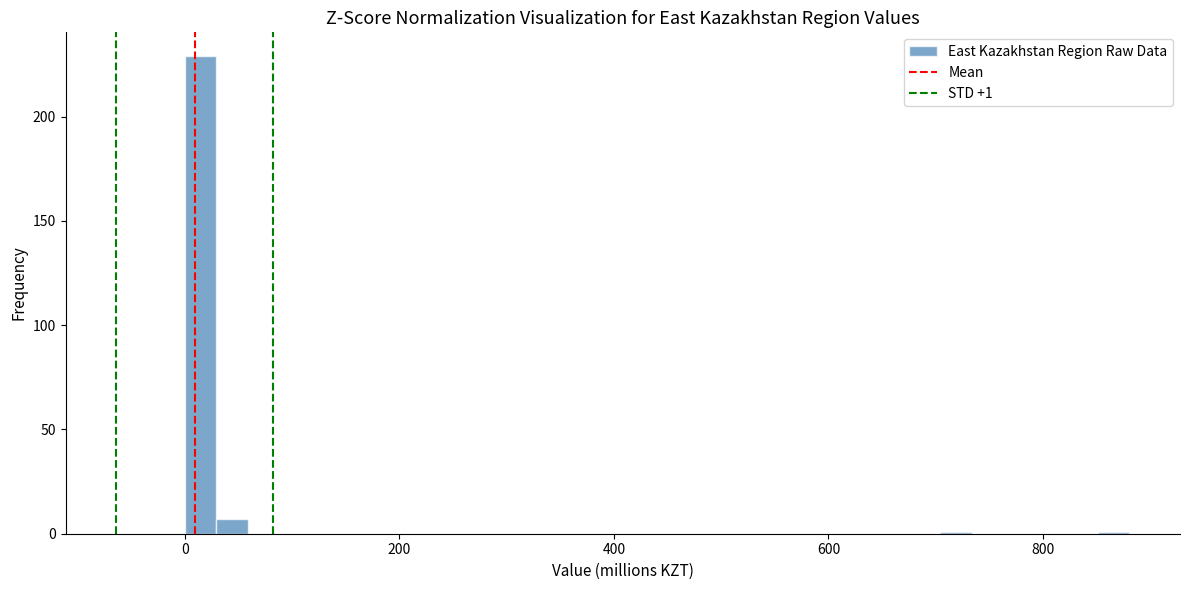

Around what value on the x-axis is the tallest bar? Give the approximate position of its centre, as read against the axis.

20